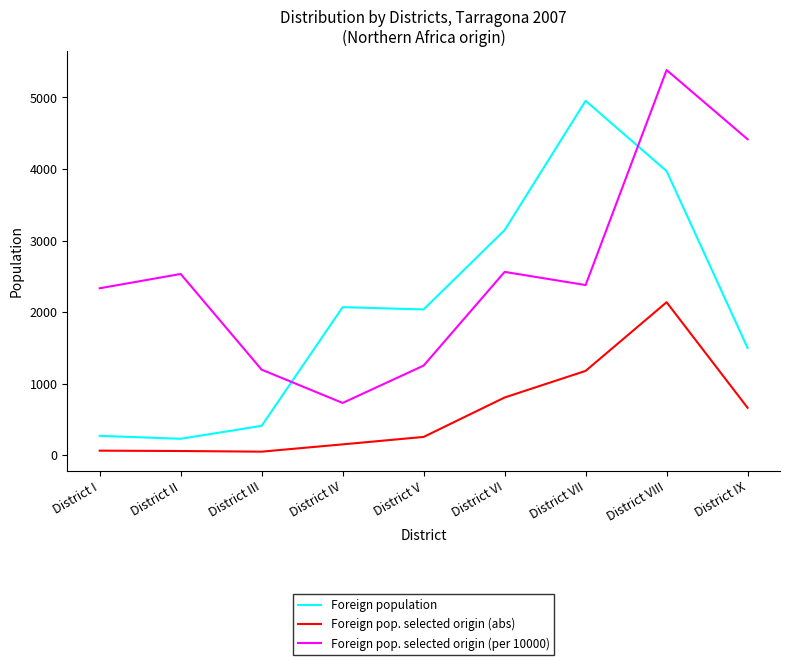

The Foreign population series shows 3971 at District VIII. True or false?

True